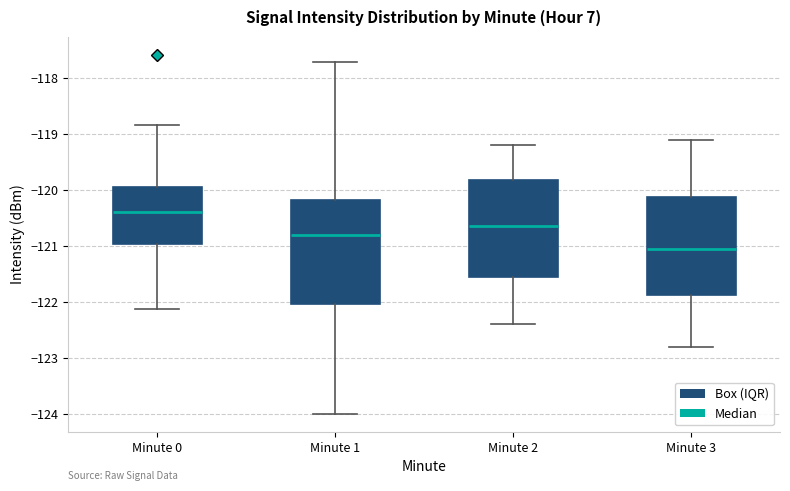

Reading left to right, read every box against the y-axis: the position of its median line, the range the box covers, and the ends of its whiskers. The values are not printed on the chart, so give them approximately, as read against the axis.

Minute 0: median -120.4, box -121.0 to -119.9, whiskers -122.1 to -118.8
Minute 1: median -120.8, box -122.0 to -120.2, whiskers -124.0 to -117.7
Minute 2: median -120.6, box -121.5 to -119.8, whiskers -122.4 to -119.2
Minute 3: median -121.0, box -121.9 to -120.1, whiskers -122.8 to -119.1